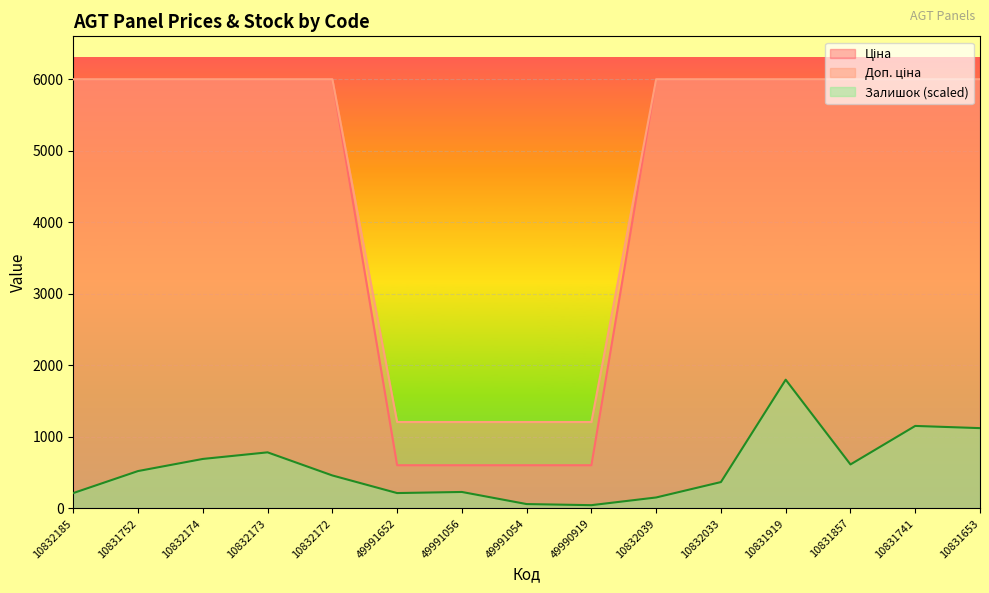

Does the chart display data point markers on the line(s)?

No